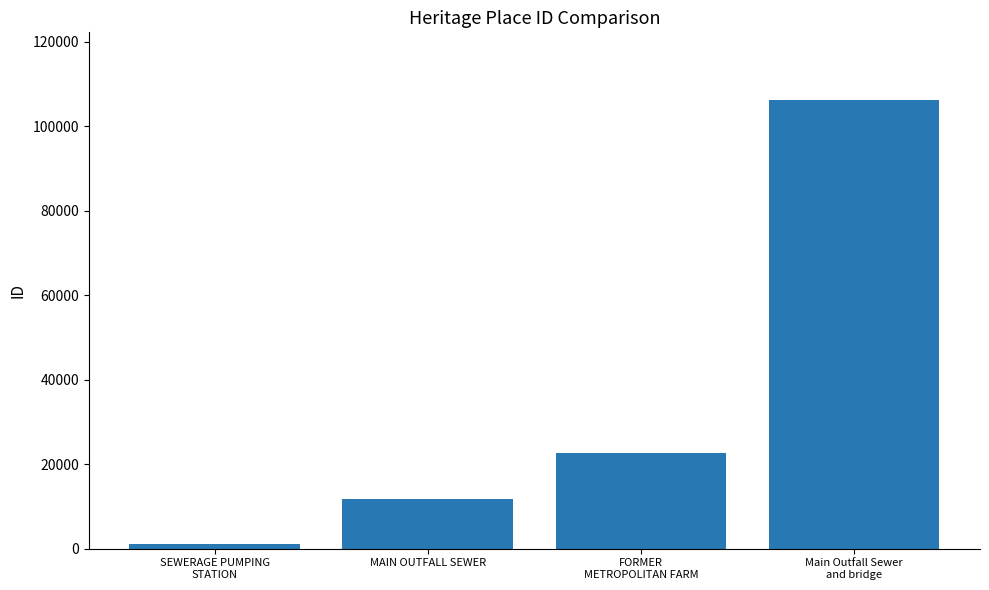

What is the difference between the maximum and minimum values?

105190